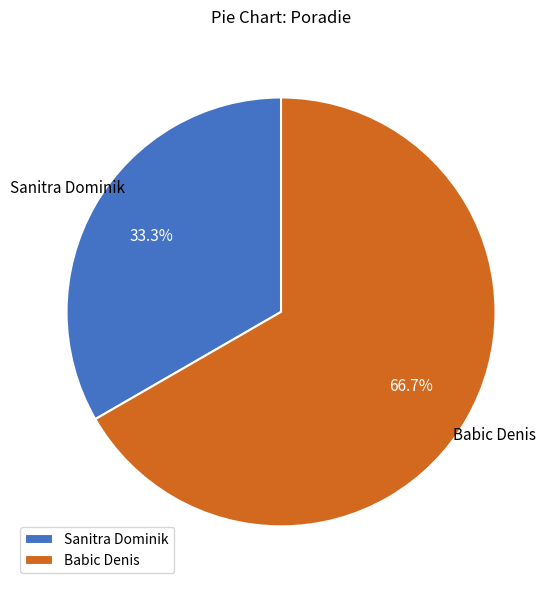

How many slices are in this pie chart?

2